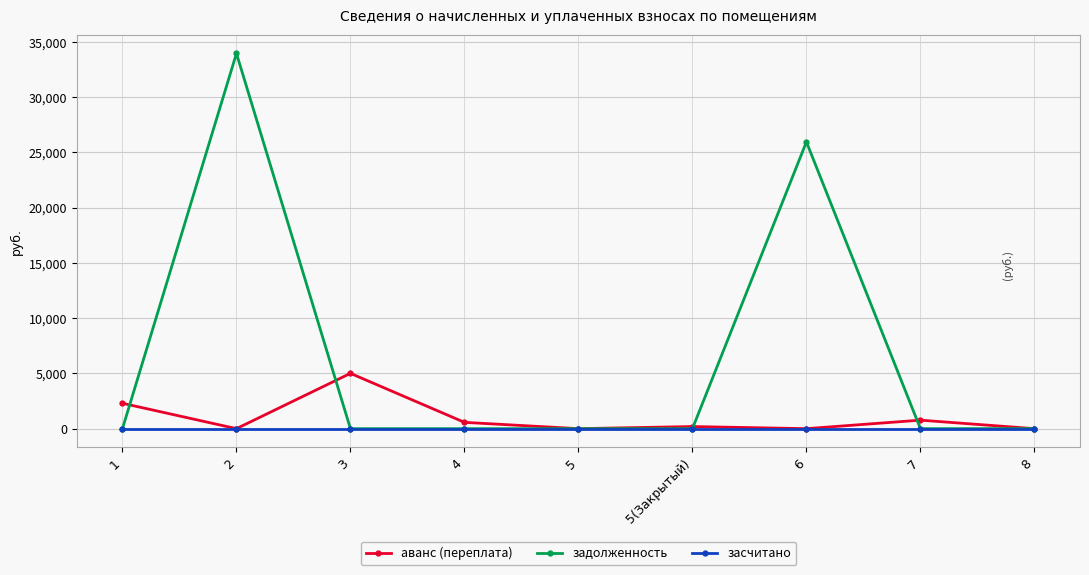

Which series has the largest range (max minus min)?

задолженность